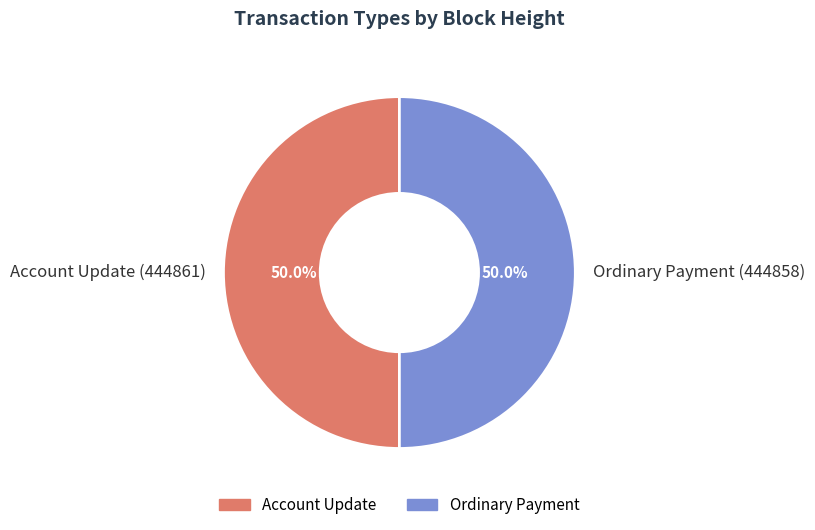

What percentage do Account Update (444861) and Ordinary Payment (444858) together represent?

100.0%